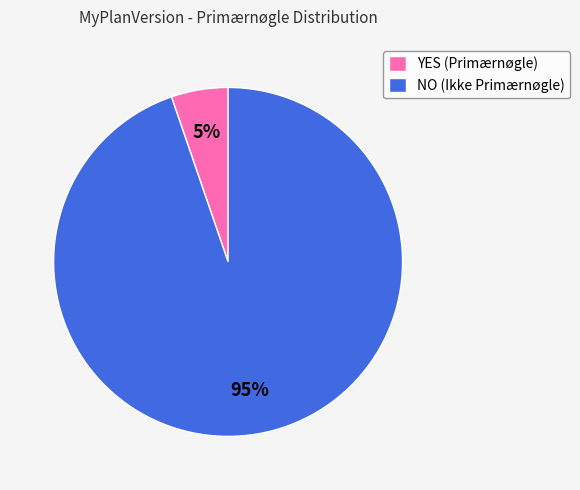

Is there a majority slice in this chart?

Yes